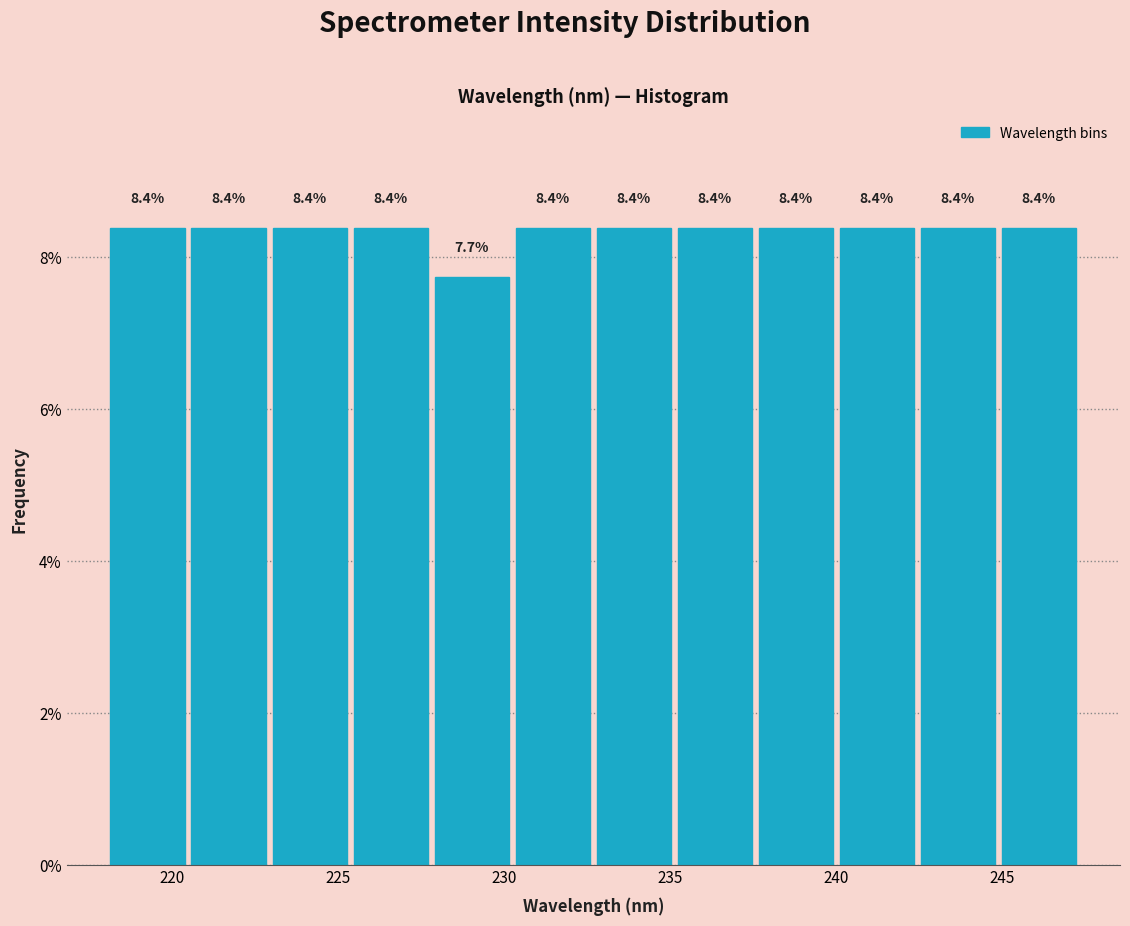

How tall is the bar that spans 235.0 to 237.5 on the x-axis? The bar edges are not printed on the chart, so give them approximately, as read against the axis.

8.4